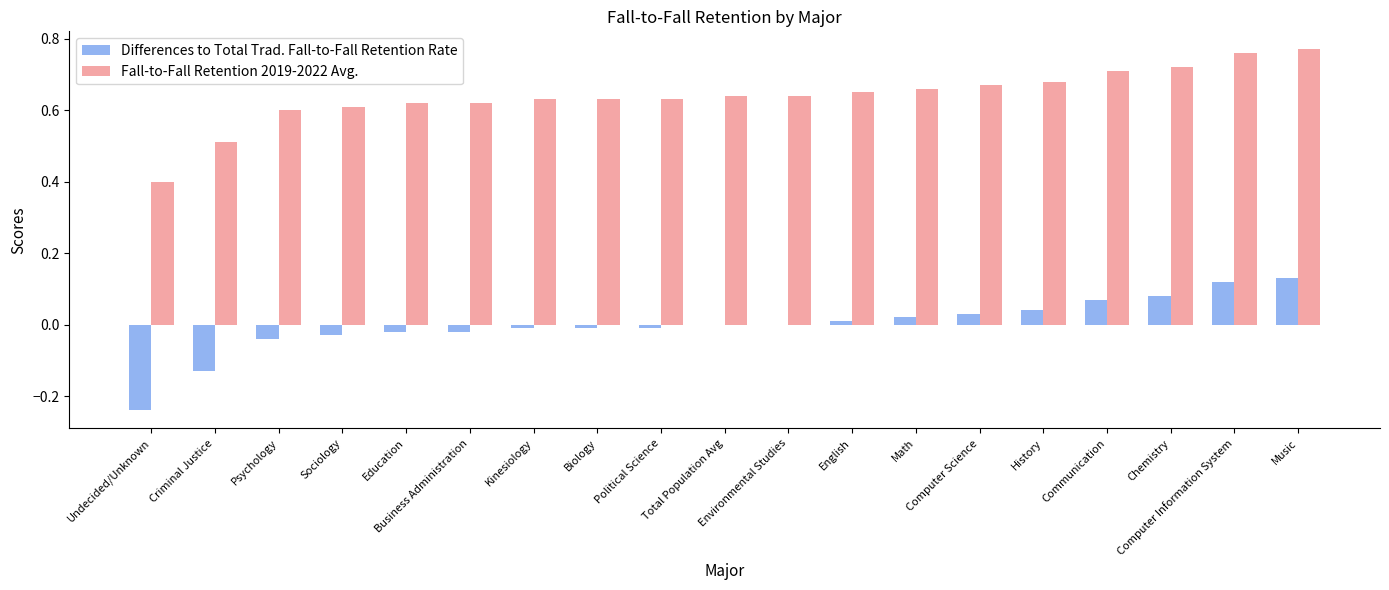

Which series has the largest total across all categories?

Fall-to-Fall Retention 2019-2022 Avg.